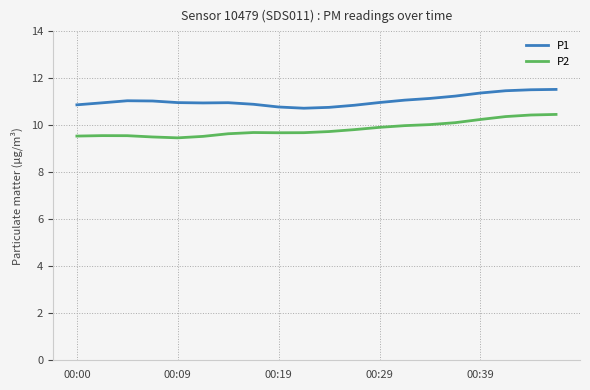

True or false: P1 and P2 intersect in this chart.

False